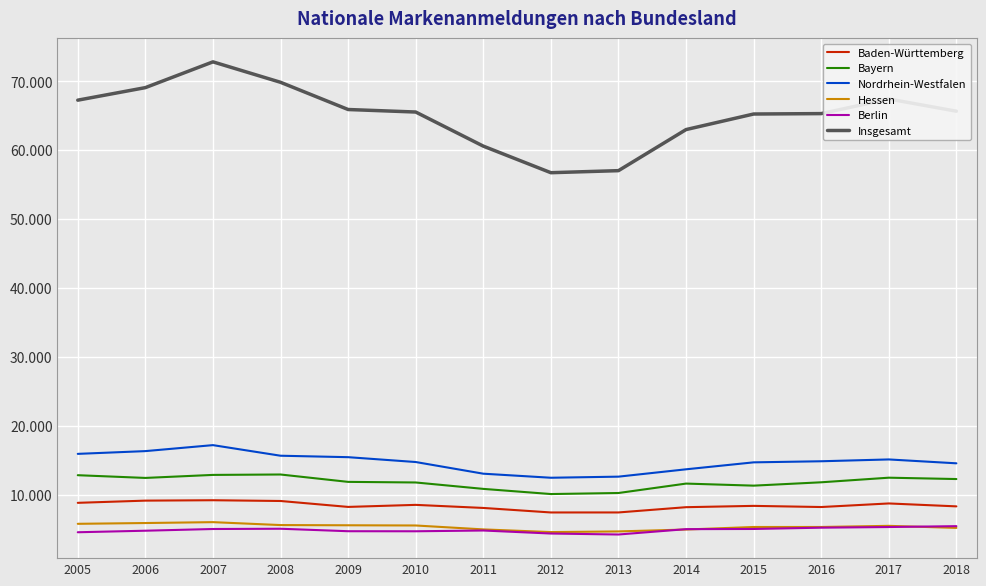

What is the difference between the Nordrhein-Westfalen values at 2016 and 2008?

803